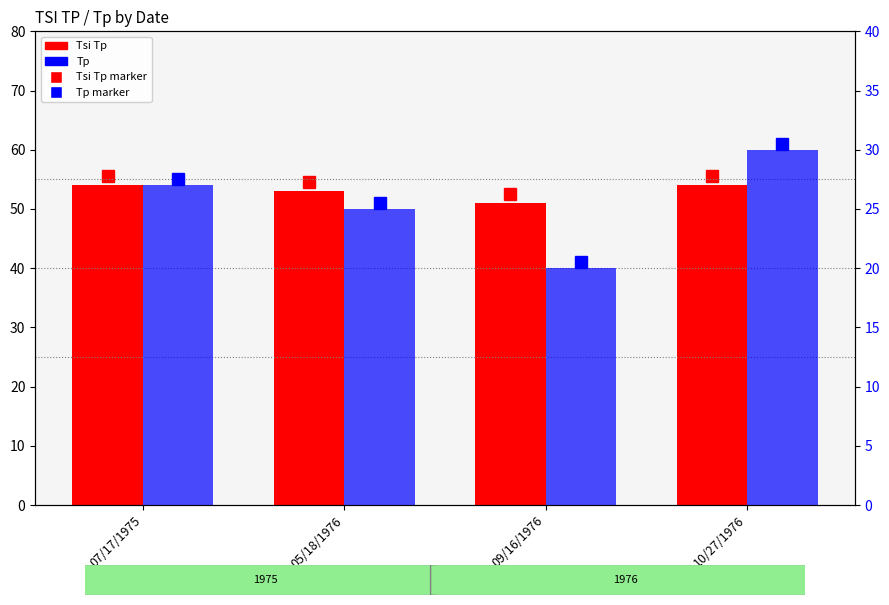

Reading left to right, extract all data points from this chart.

Tsi Tp: 54	53	51	54
Tp: 27	25	20	30